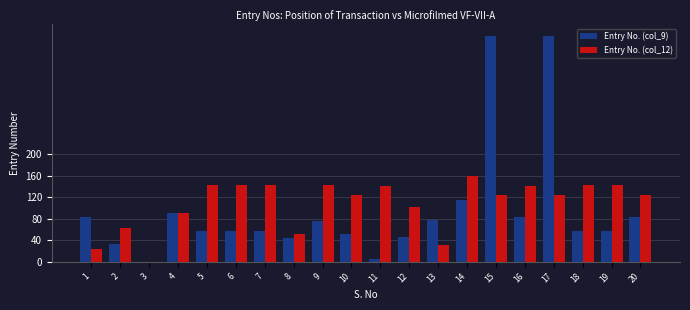

Which series changed the most between 7 and 16?

Entry No. (col_9)